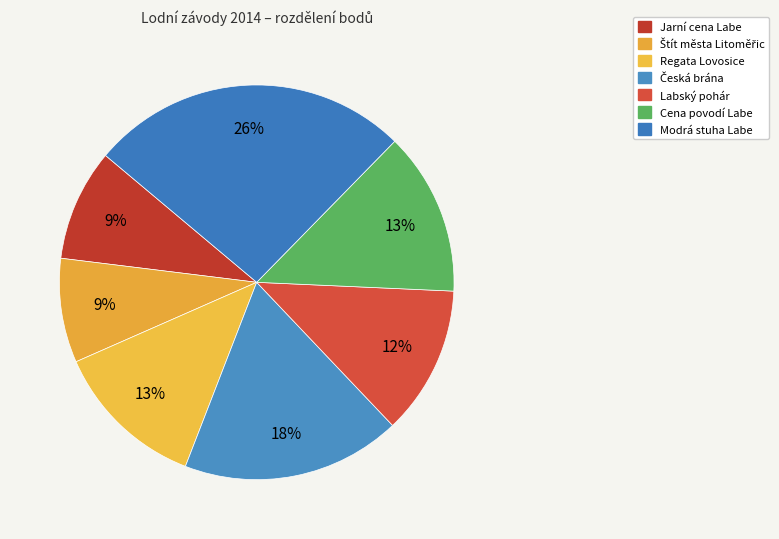

Count the number of slices in the pie.

7